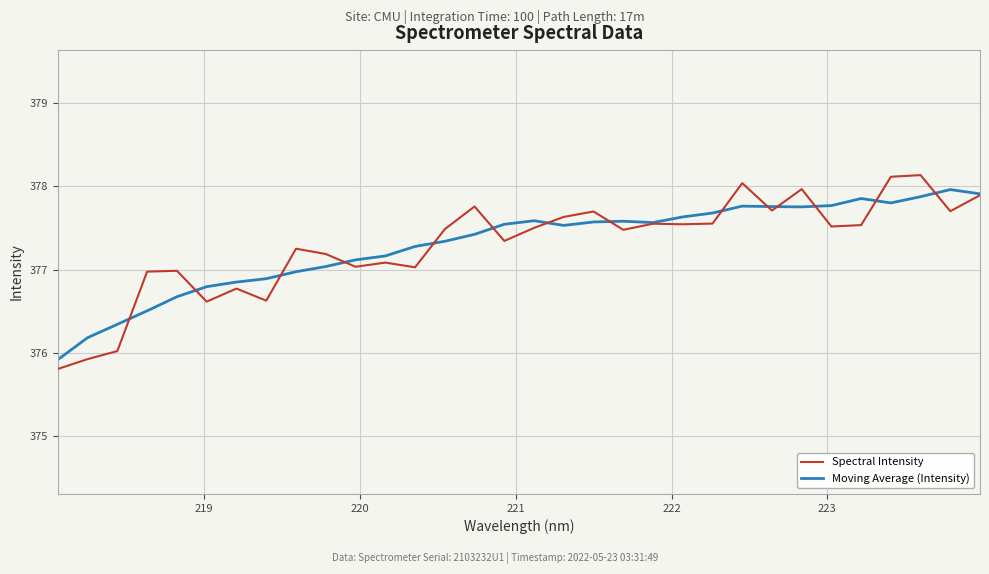

Does the chart display data point markers on the line(s)?

No